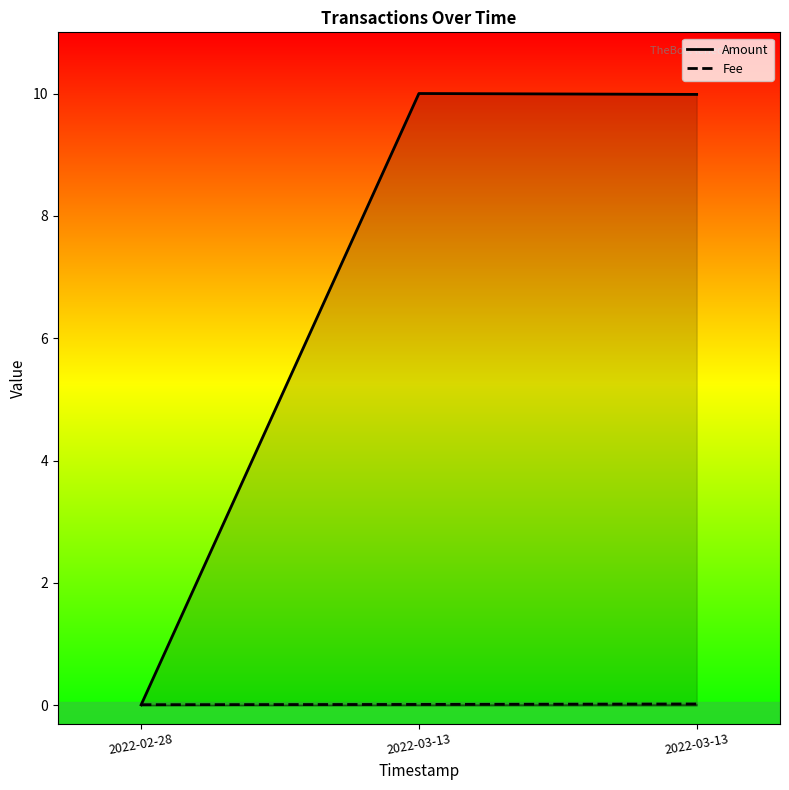

True or false: Amount has a value of 10.0 at 2022-03-13 17:20:32.

True